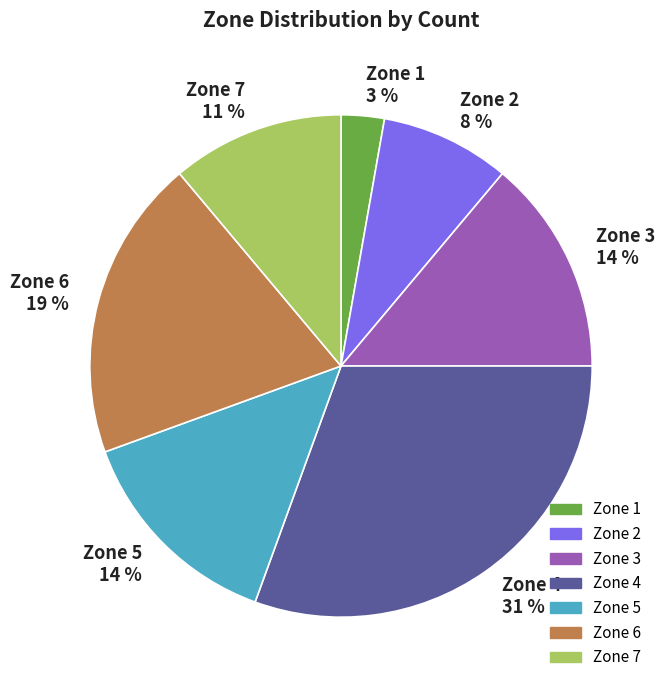

Combined, do Zone 3 14 % and Zone 5 14 % account for over 50%?

No